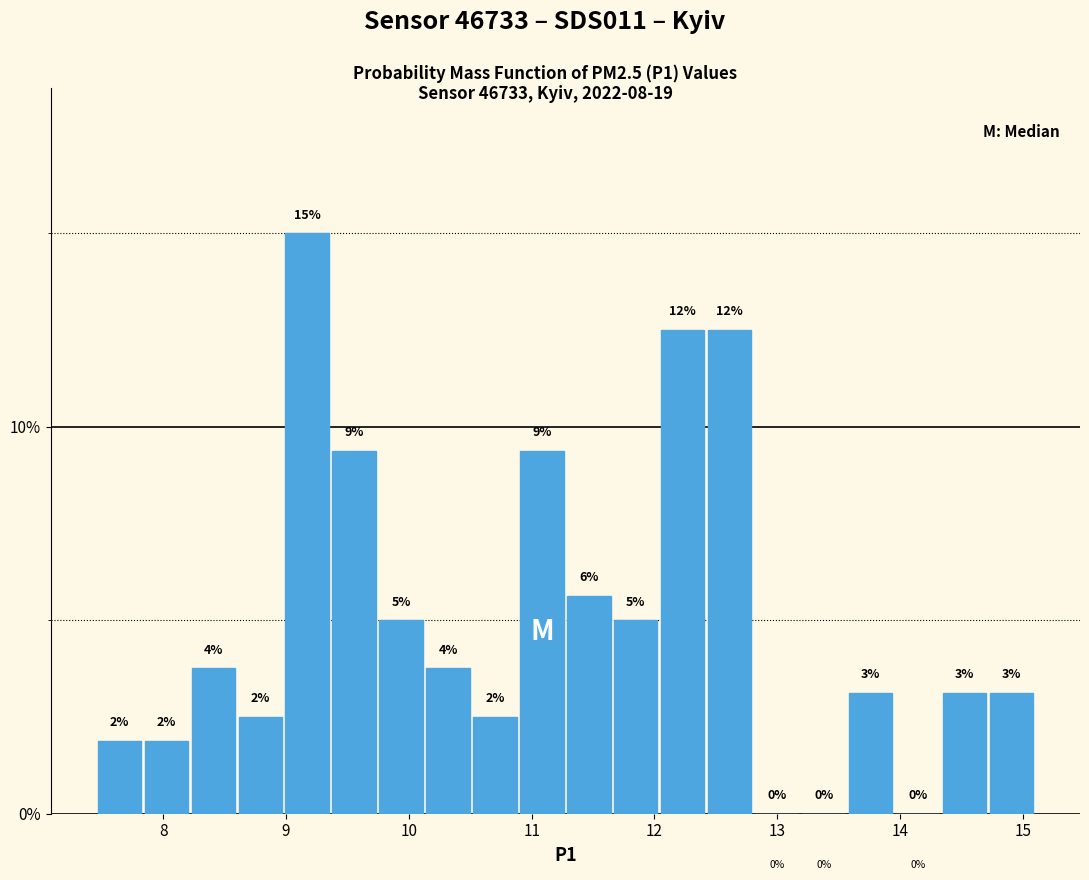

Around what value on the x-axis is the tallest bar? Give the approximate position of its centre, as read against the axis.

9.2